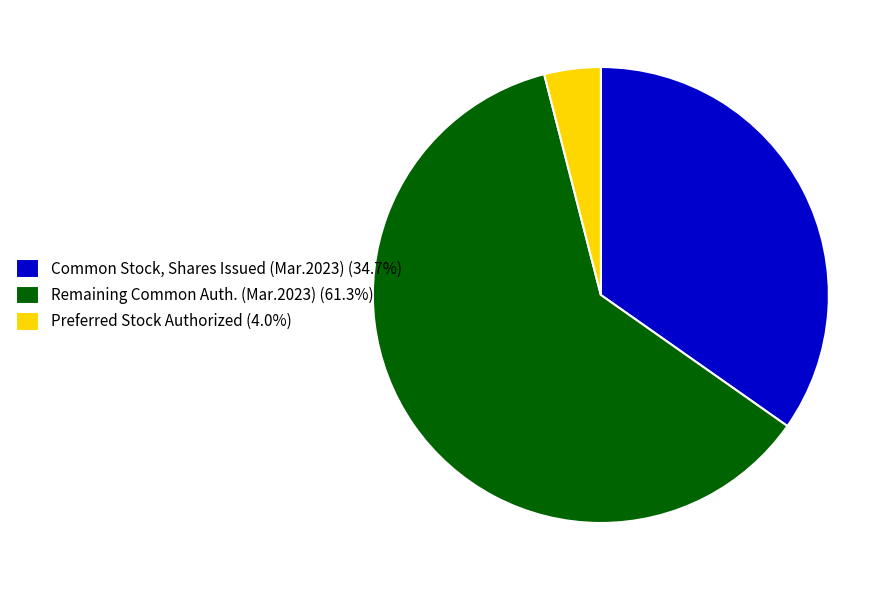

Does Remaining Common Auth. (Mar.2023) (61.3%) represent more than half of the total?

Yes